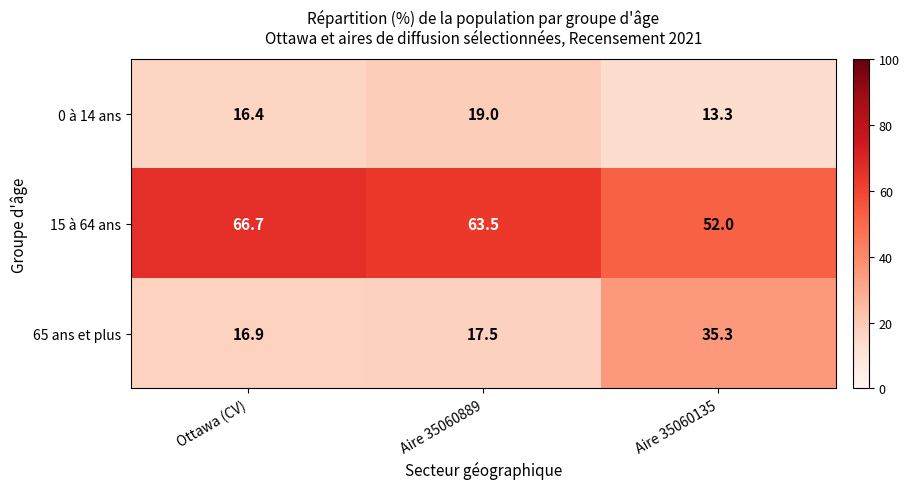

Which series has the largest total across all categories?

15 à 64 ans